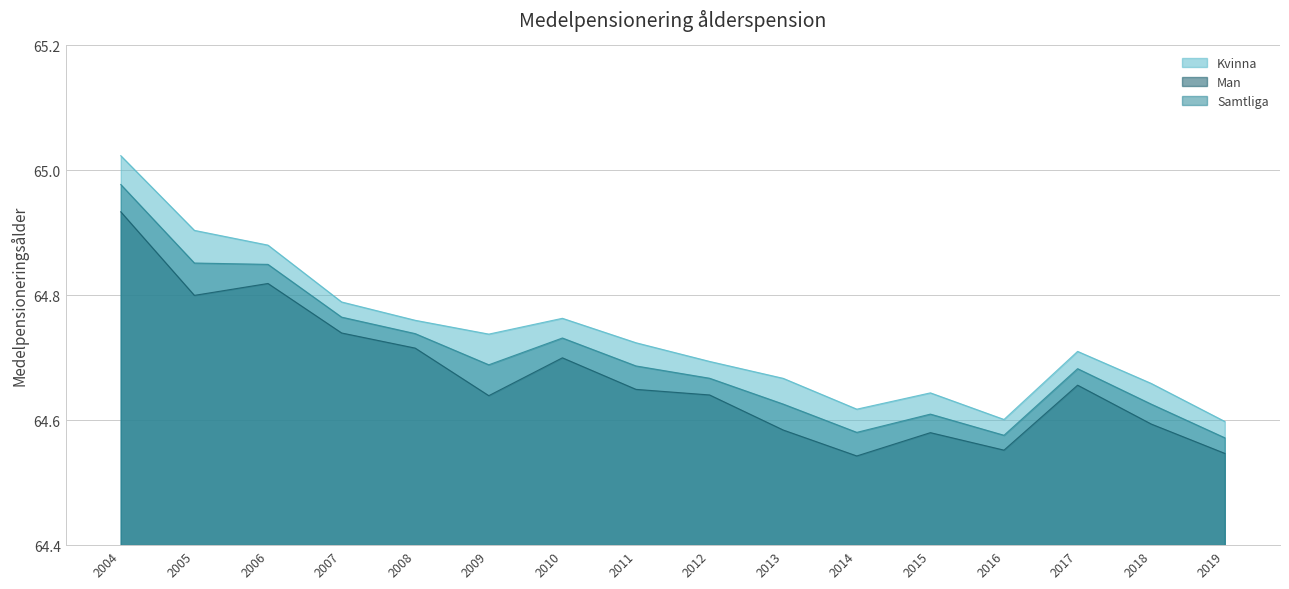

What is the maximum value for Man?

64.9